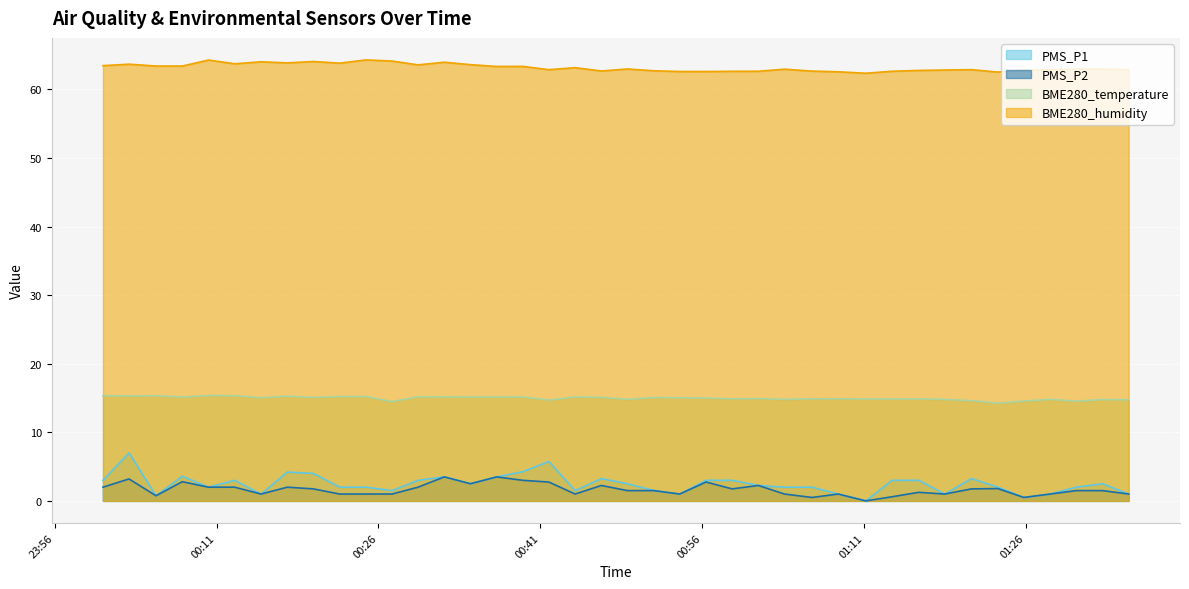

Where does the PMS_P2 series first go above 1?

2022/11/02 00:00:28